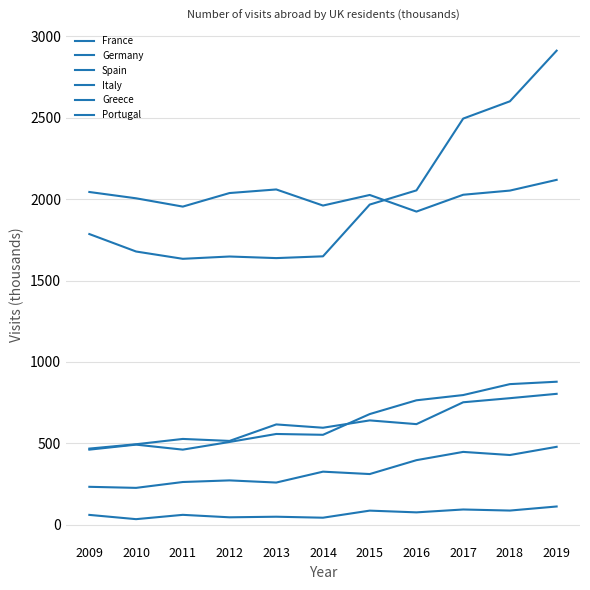

Does the chart have visible grid lines?

Yes